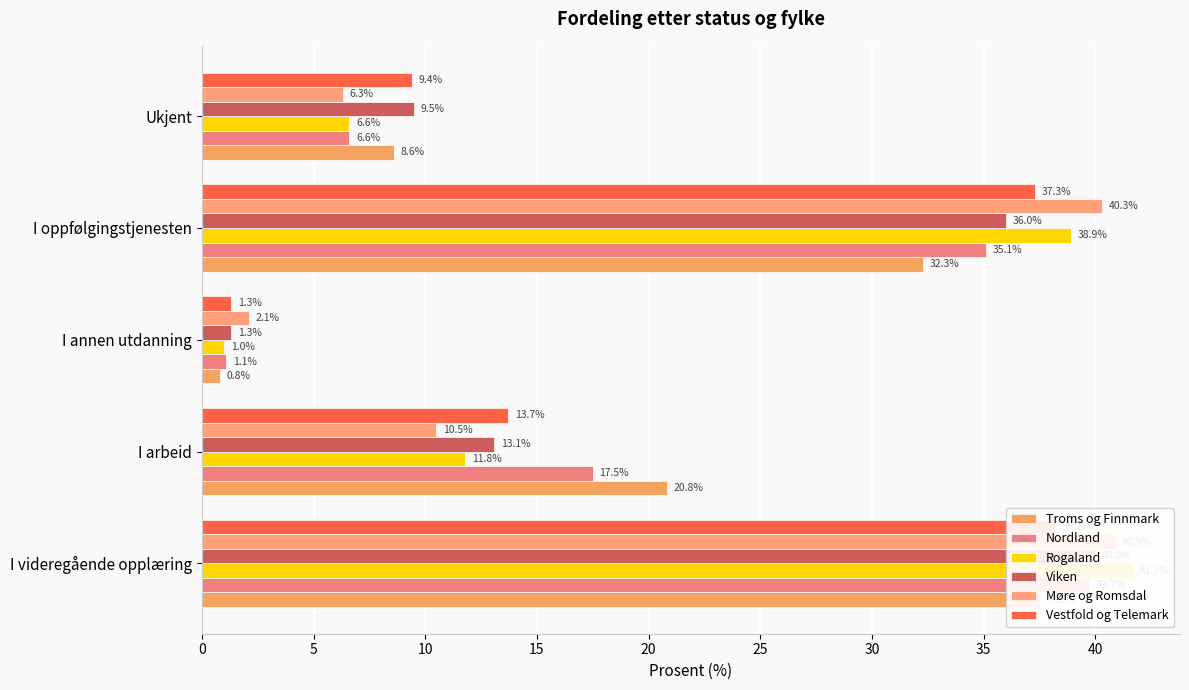

What is the difference between the maximum and minimum values in the Møre og Romsdal series?

38.8